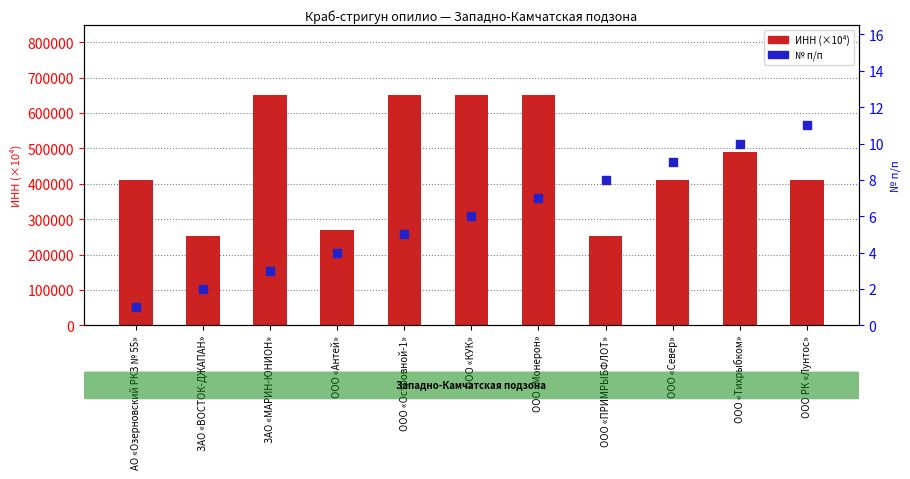

What are all the series names shown in the legend?

ИНН (×10⁴), № п/п